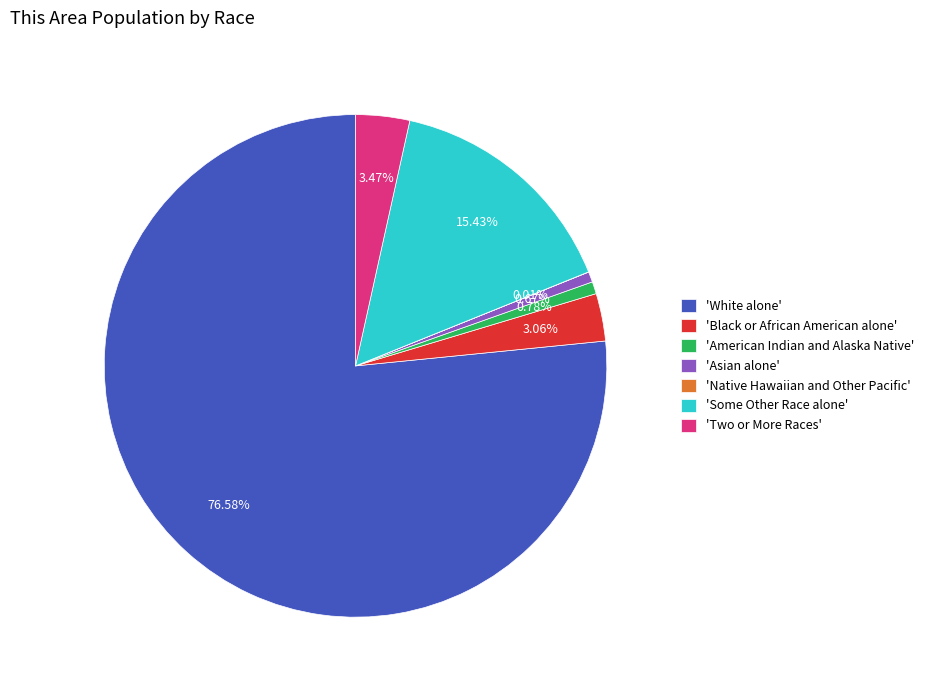

Between 'Two or More Races' and 'Some Other Race alone', which is larger?

'Some Other Race alone'